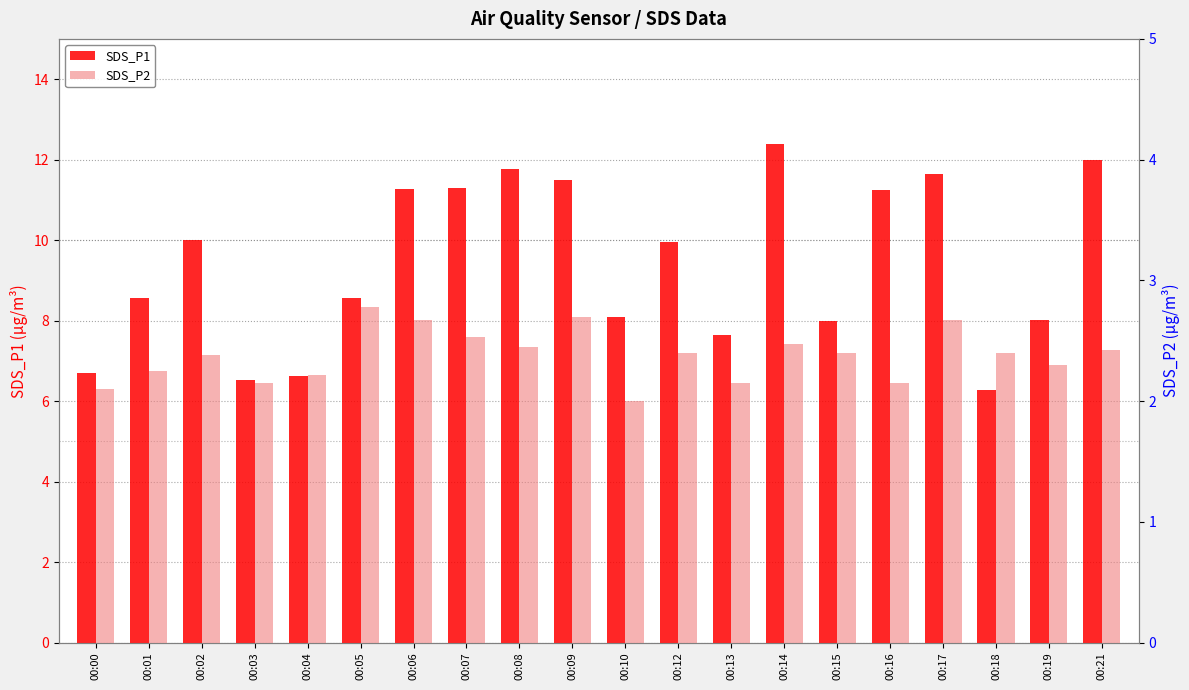

Read the SDS_P1 value at 00:08.

11.8